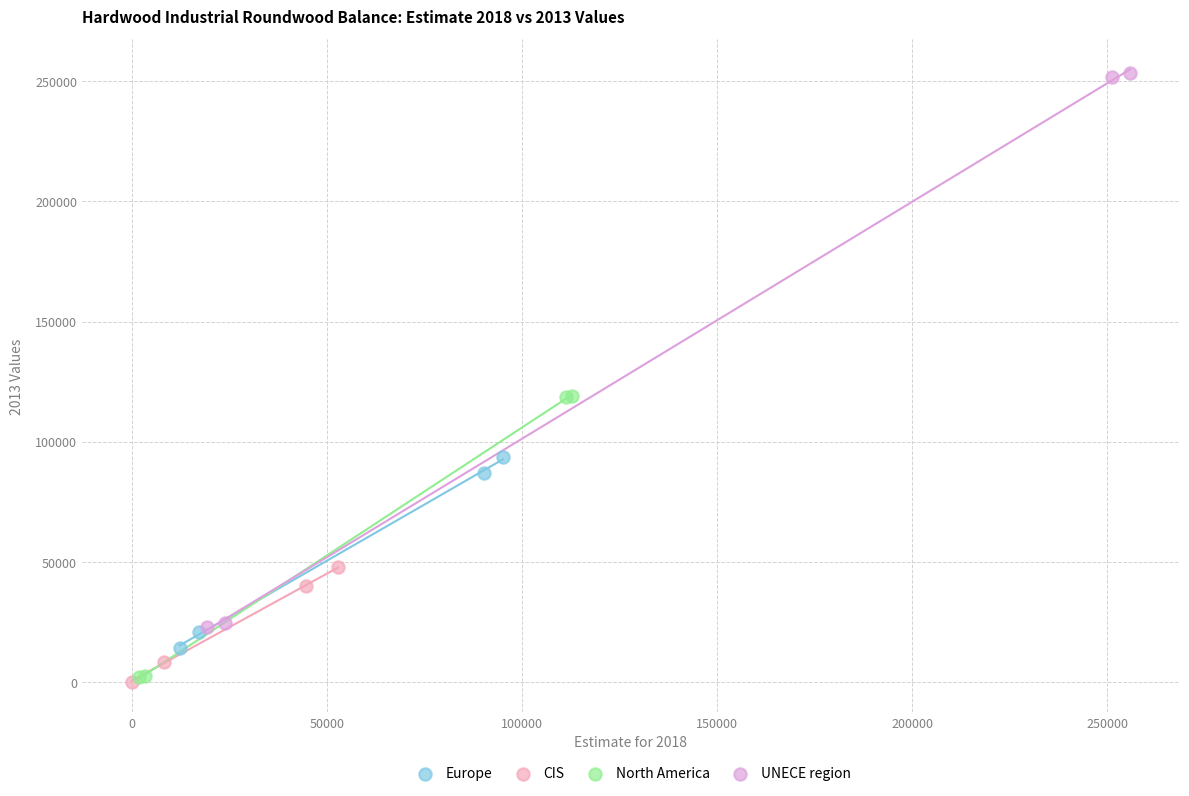

Which series contains the highest Y value?

UNECE region